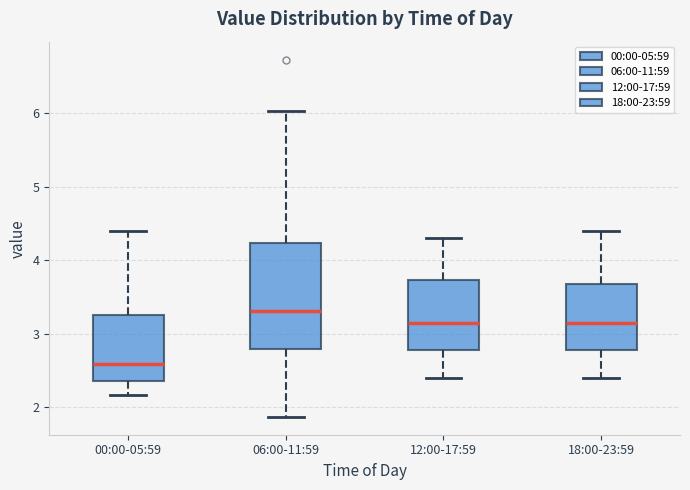

Reading left to right, transcribe this box plot: for each box, give where its median line is, the range the box spans, and where its two whiskers end, as read against the y-axis. The values are not printed on the chart, so give them approximately, as read against the axis.

00:00-05:59: median 2.6, box 2.4 to 3.3, whiskers 2.2 to 4.4
06:00-11:59: median 3.3, box 2.8 to 4.2, whiskers 1.9 to 6.0
12:00-17:59: median 3.2, box 2.8 to 3.7, whiskers 2.4 to 4.3
18:00-23:59: median 3.2, box 2.8 to 3.7, whiskers 2.4 to 4.4